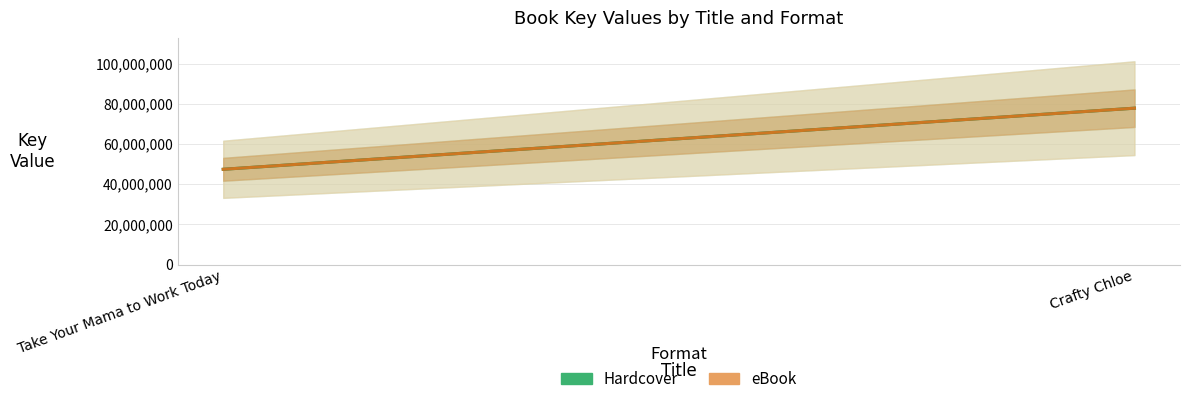

Which category has the highest value in the eBook series?

Crafty Chloe